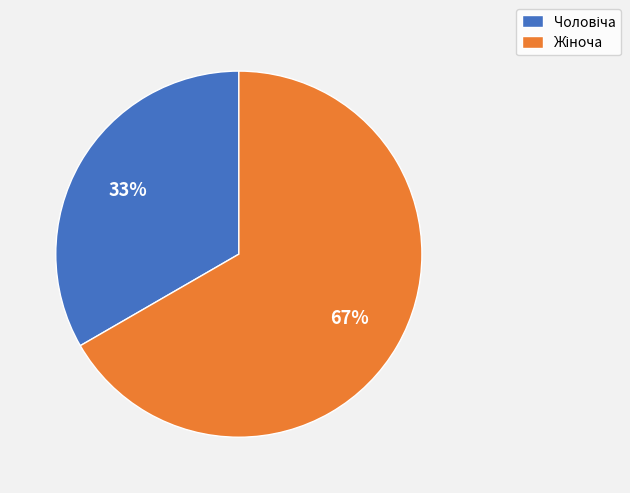

Is there any slice that represents more than half of the pie?

Yes